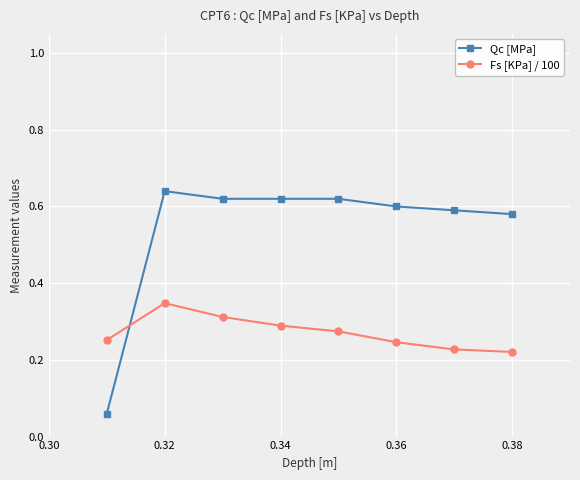

Count the Qc [MPa] values in the range 0 to 1.

8